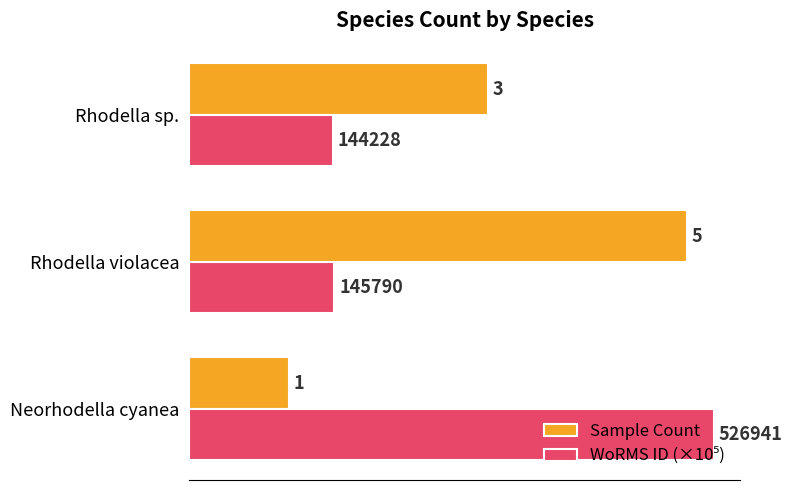

At how many categories does at least one series exceed 1?

3